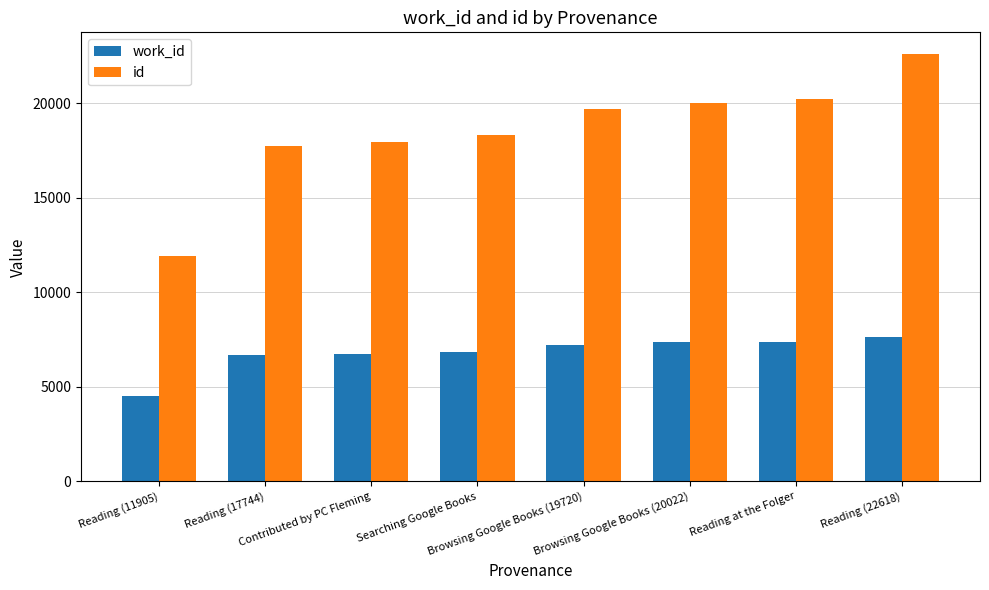

At how many categories does at least one series exceed 6871?

8